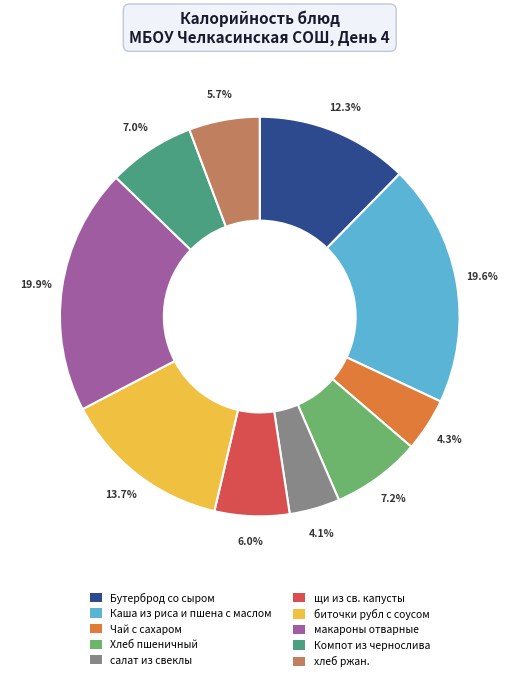

Combined, what portion of the pie is Хлеб пшеничный and хлеб ржан.?

12.9%